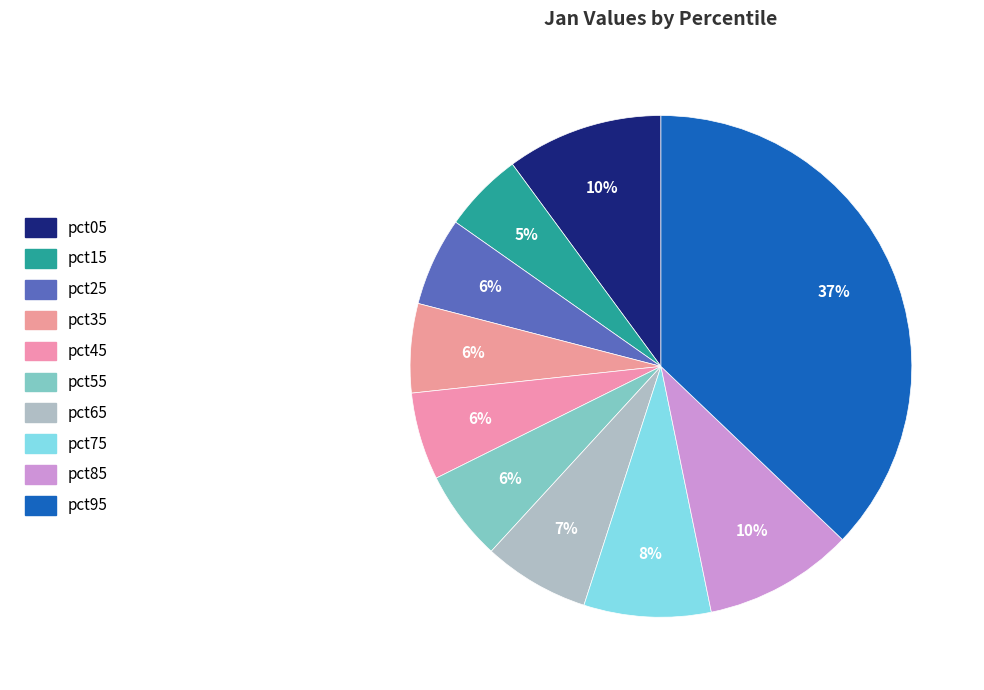

Which category has the smallest portion of the pie?

pct15